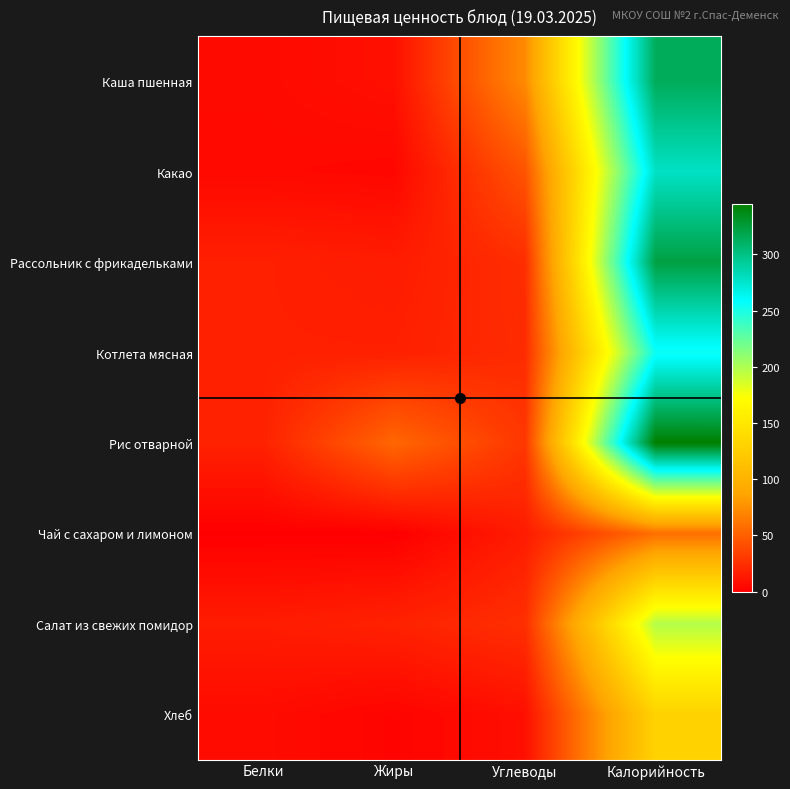

At which category is the sum across all series the highest?

Калорийность